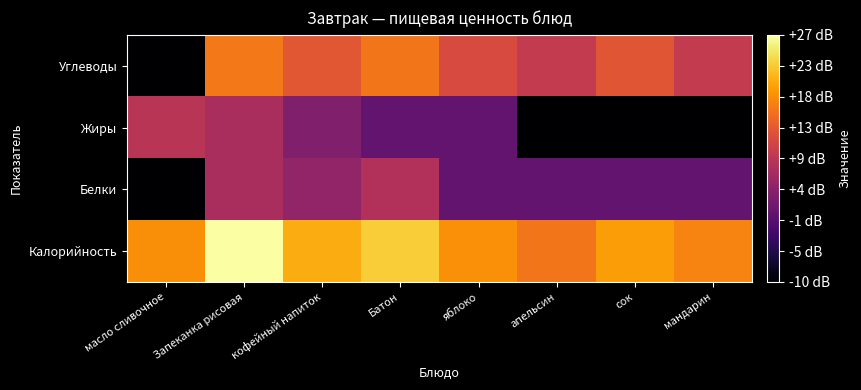

At how many categories does at least one series exceed 10?

8